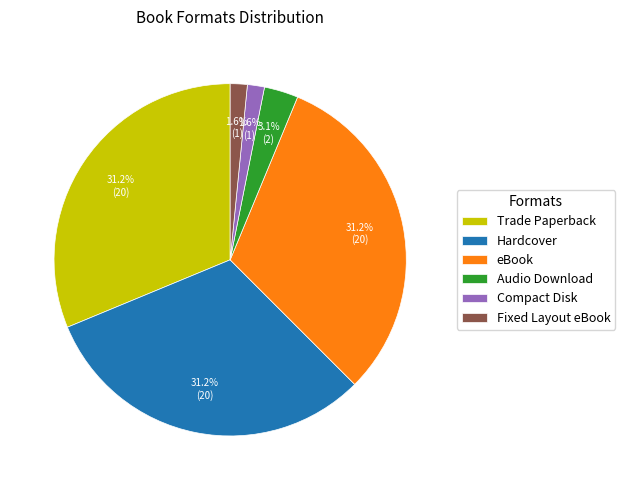

Does Compact Disk account for over 50% of the chart?

No